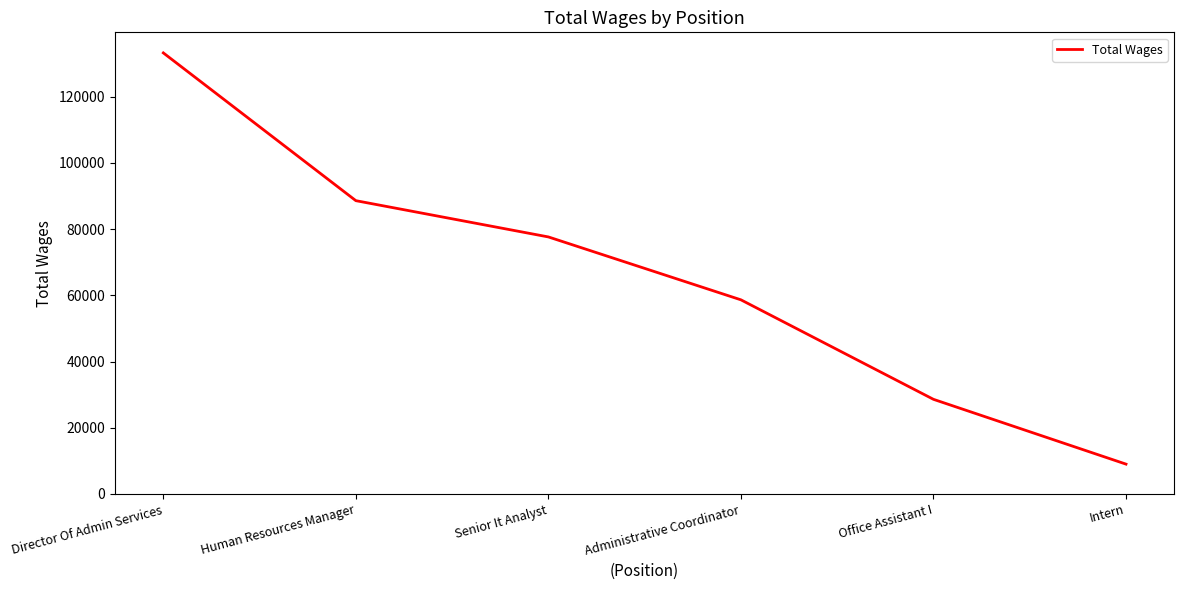

Reading right to left, what are all the values shown in this chart?

9010	28586	58647	77648	88604	133250